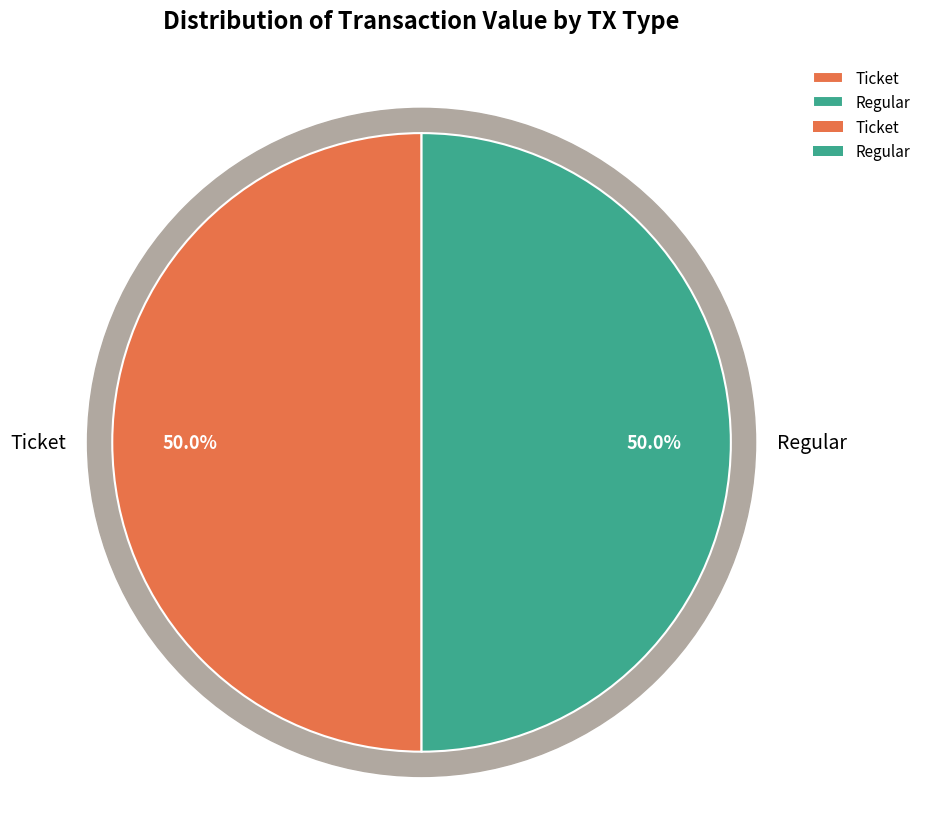

Is there a majority slice in this chart?

Yes